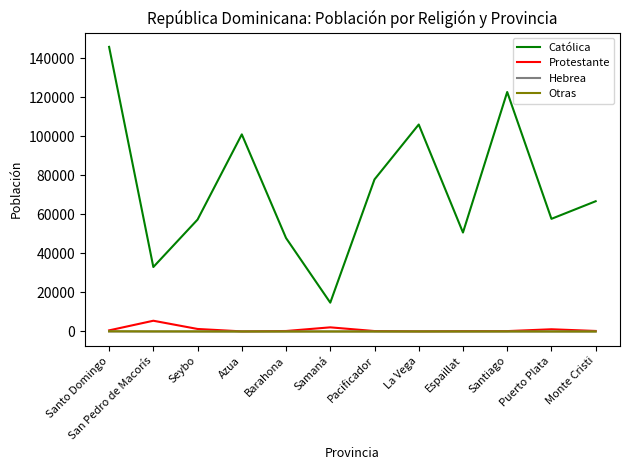

What position from the right is Barahona?

8